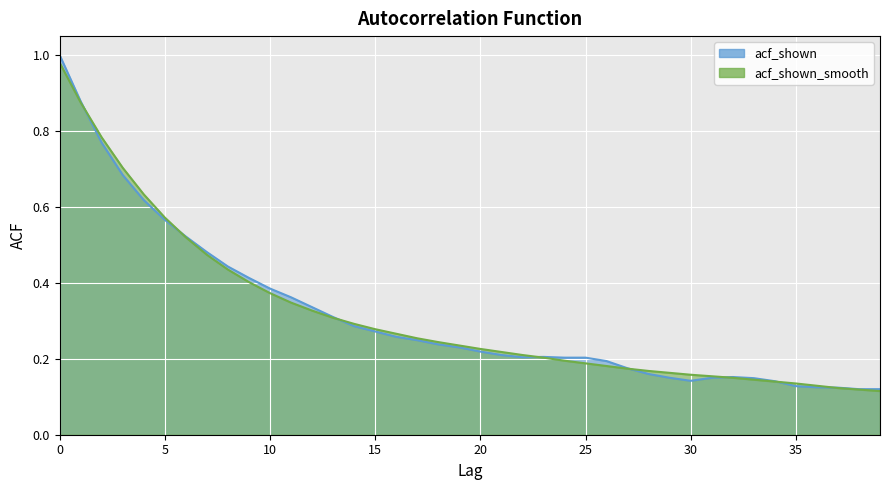

What are all the series names shown in the legend?

acf_shown, acf_shown_smooth